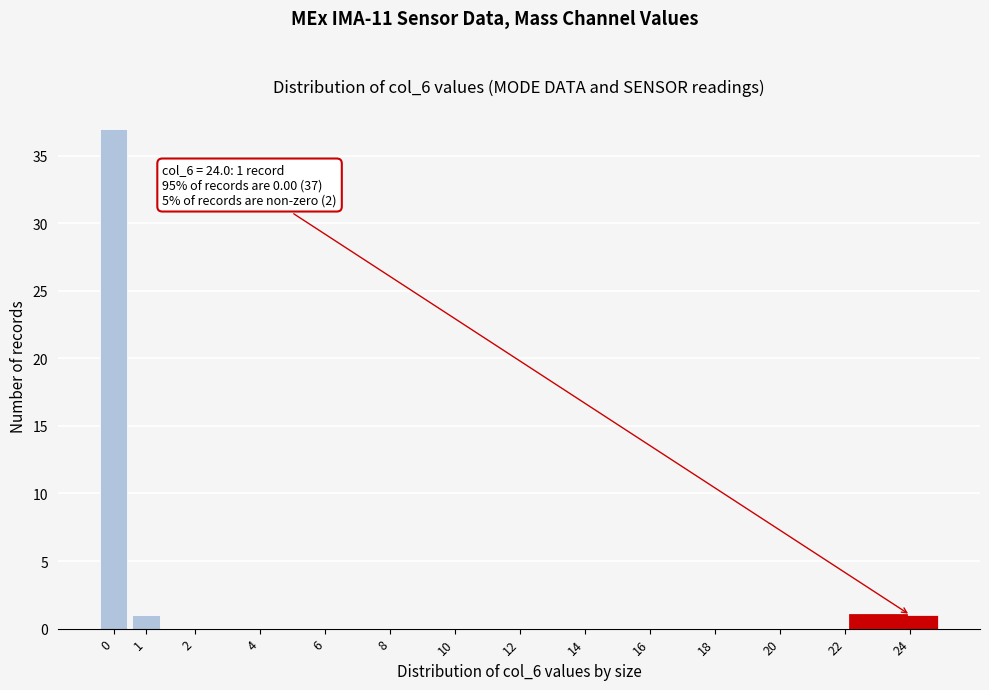

Reading right to left, list all the values displayed in this chart.

24=1	22=0	20=0	18=0	16=0	14=0	12=0	10=0	8=0	6=0	4=0	2=0	1=1	0=37